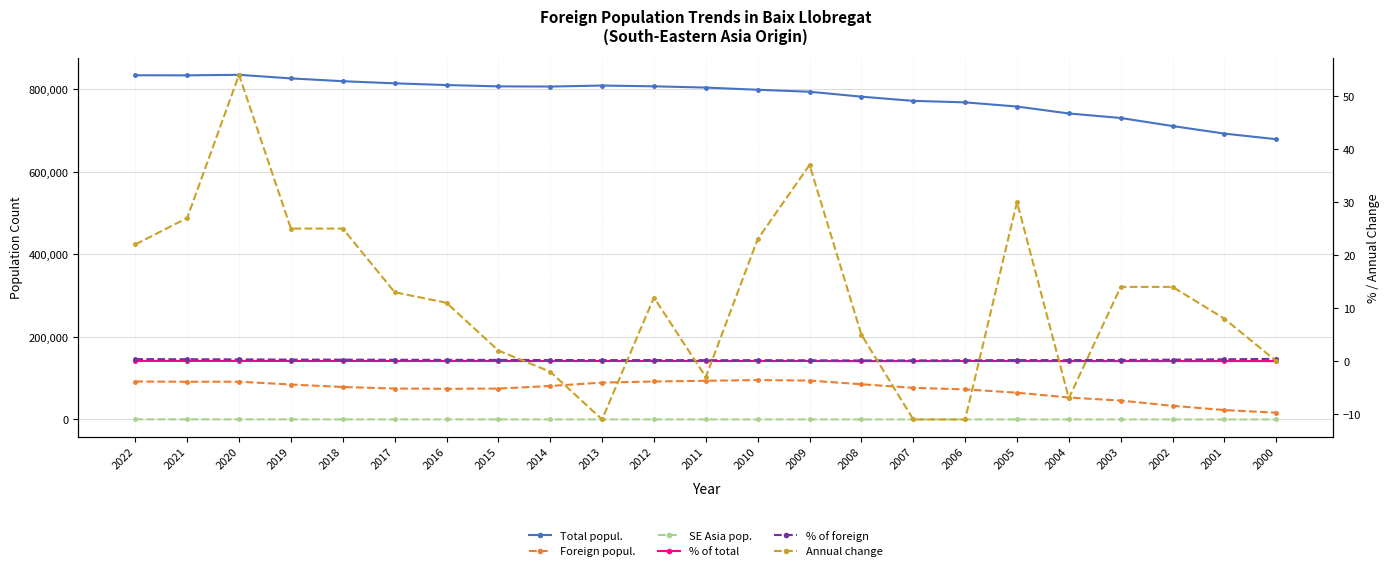

Reading left to right, what are all the values shown in this chart?

Total popul.: 2022=833540.0	2021=833312.0	2020=834653.0	2019=825963.0	2018=819168.0	2017=813996.0	2016=809883.0	2015=806651.0	2014=806249.0	2013=808644.0	2012=806799.0	2011=803705.0	2010=798468.0	2009=793655.0	2008=781749.0	2007=771516.0	2006=767967.0	2005=757814.0	2004=741024.0	2003=730111.0	2002=710612.0	2001=692260.0	2000=678724.0
Foreign popul.: 2022=91966.0	2021=91392.0	2020=91519.0	2019=84681.0	2018=78717.0	2017=74874.0	2016=74320.0	2015=74844.0	2014=81139.0	2013=89353.0	2012=92017.0	2011=93708.0	2010=95471.0	2009=94236.0	2008=85336.0	2007=76634.0	2006=72851.0	2005=64897.0	2004=53151.0	2003=45786.0	2002=33166.0	2001=22768.0	2000=16501.0
SE Asia pop.: 2022=348.0	2021=326.0	2020=299.0	2019=245.0	2018=220.0	2017=195.0	2016=182.0	2015=171.0	2014=169.0	2013=171.0	2012=182.0	2011=170.0	2010=173.0	2009=150.0	2008=113.0	2007=108.0	2006=119.0	2005=130.0	2004=100.0	2003=107.0	2002=93.0	2001=79.0	2000=71.0
% of total: 2022=0.0	2021=0.0	2020=0.0	2019=0.0	2018=0.0	2017=0.0	2016=0.0	2015=0.0	2014=0.0	2013=0.0	2012=0.0	2011=0.0	2010=0.0	2009=0.0	2008=0.0	2007=0.0	2006=0.0	2005=0.0	2004=0.0	2003=0.0	2002=0.0	2001=0.0	2000=0.0
% of foreign: 2022=0.4	2021=0.4	2020=0.3	2019=0.3	2018=0.3	2017=0.3	2016=0.2	2015=0.2	2014=0.2	2013=0.2	2012=0.2	2011=0.2	2010=0.2	2009=0.2	2008=0.1	2007=0.1	2006=0.2	2005=0.2	2004=0.2	2003=0.2	2002=0.3	2001=0.3	2000=0.4
Annual change: 2022=22.0	2021=27.0	2020=54.0	2019=25.0	2018=25.0	2017=13.0	2016=11.0	2015=2.0	2014=-2.0	2013=-11.0	2012=12.0	2011=-3.0	2010=23.0	2009=37.0	2008=5.0	2007=-11.0	2006=-11.0	2005=30.0	2004=-7.0	2003=14.0	2002=14.0	2001=8.0	2000=0.0